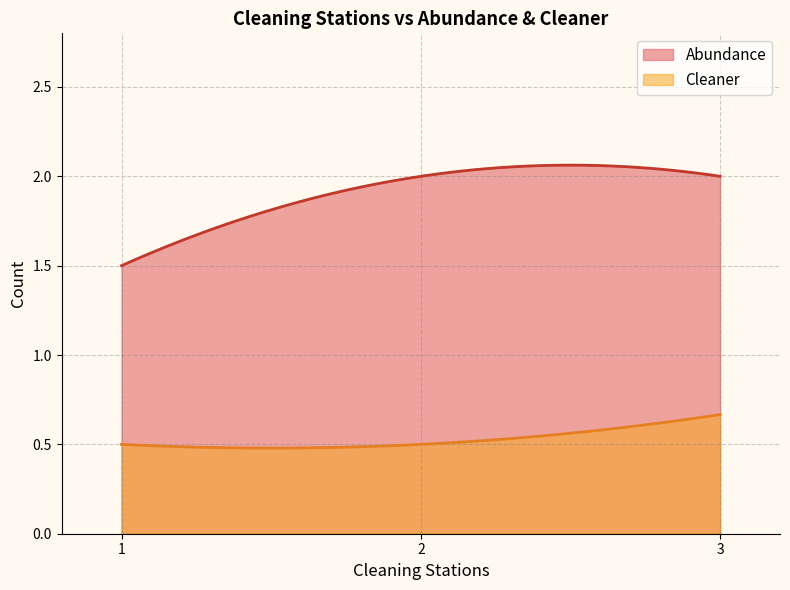

Rank the series by their maximum value, from lowest to highest.

Cleaner, Abundance